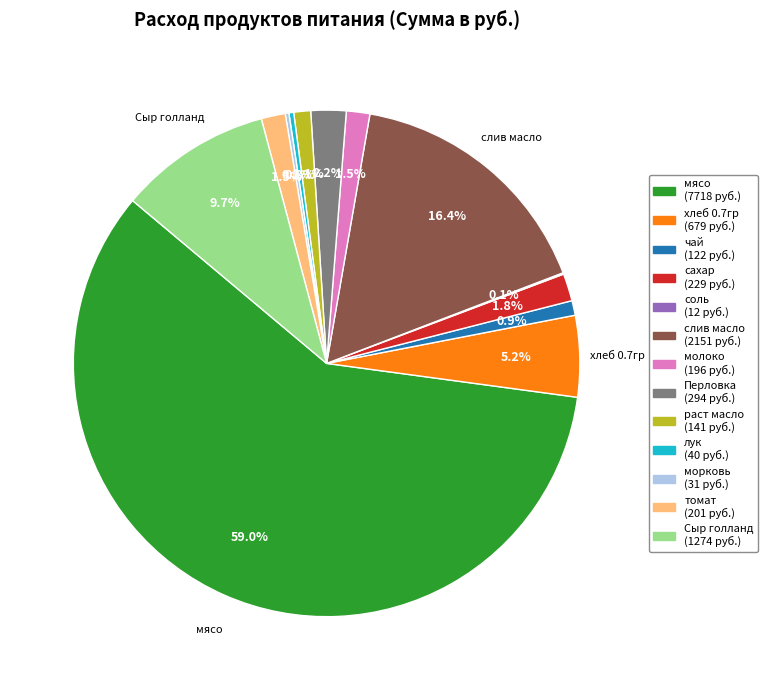

What percentage do Перловка and молоко together represent?

3.7%